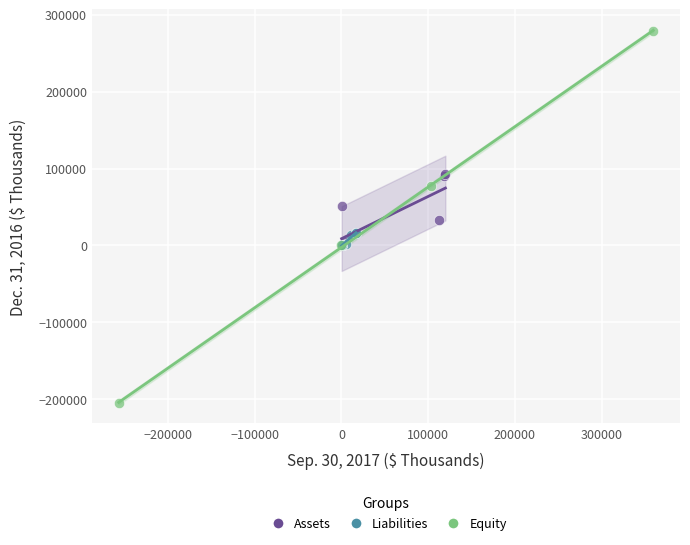

Which series contains the highest Y value?

Equity